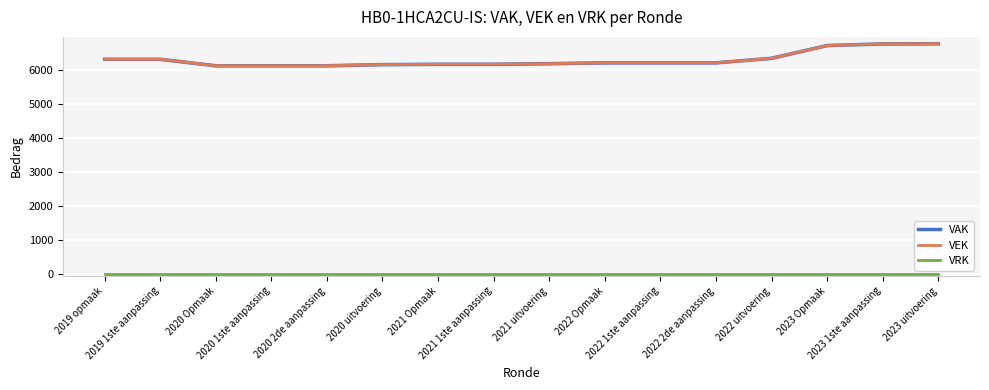

True or false: VEK has a value of 1676 at 2020 1ste aanpassing.

False